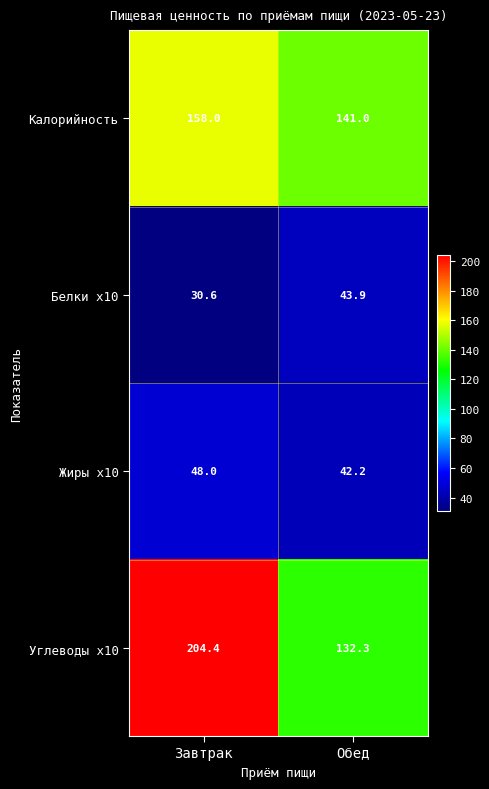

Rank the series at Обед from highest to lowest value.

Калорийность, Углеводы x10, Белки x10, Жиры x10